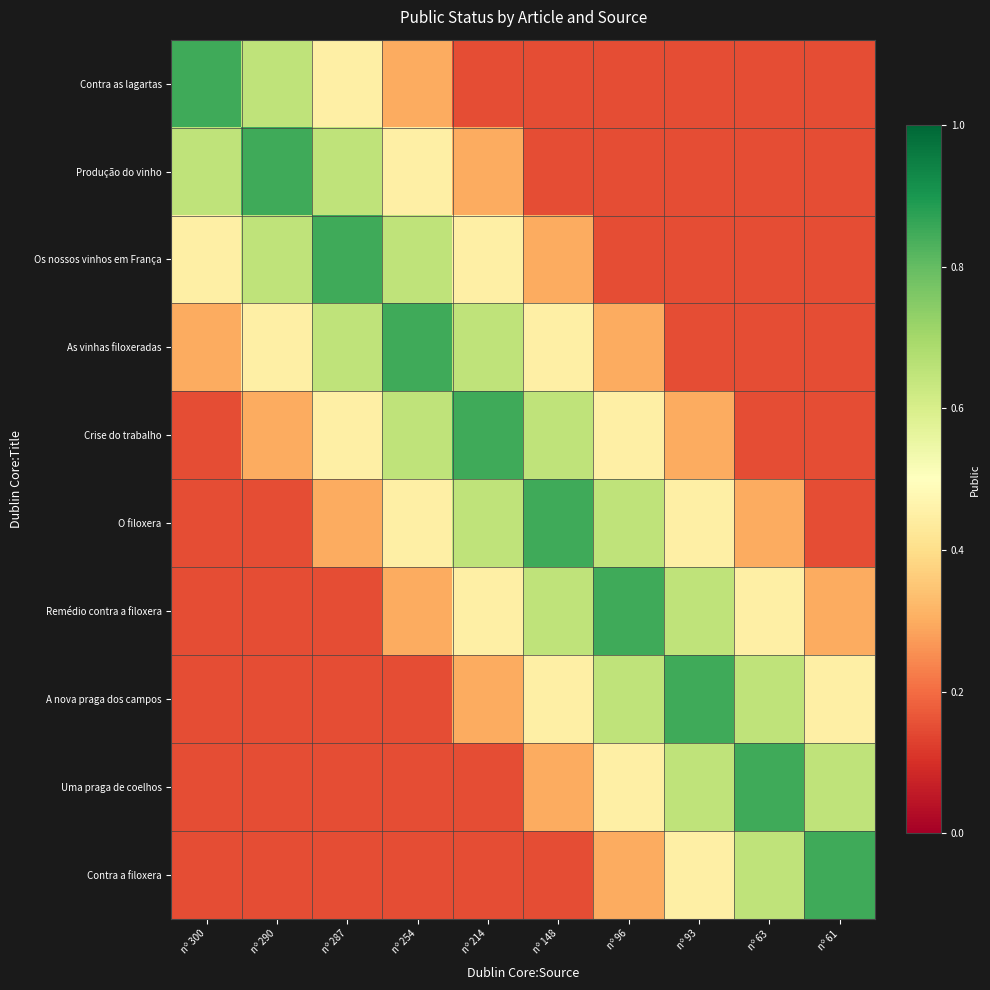

Rank the series by their maximum value, from highest to lowest.

Contra as lagartas, Produção do vinho, Os nossos vinhos em França, As vinhas filoxeradas, Crise do trabalho, O filoxera, Remédio contra a filoxera, A nova praga dos campos, Uma praga de coelhos, Contra a filoxera